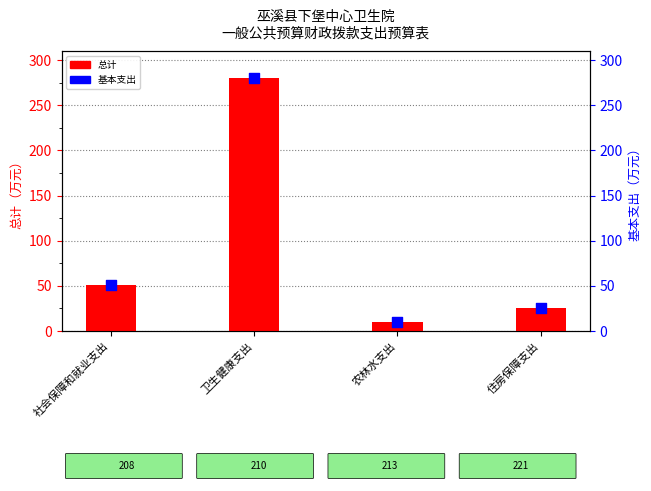

At which category is the sum across all series the highest?

卫生健康支出